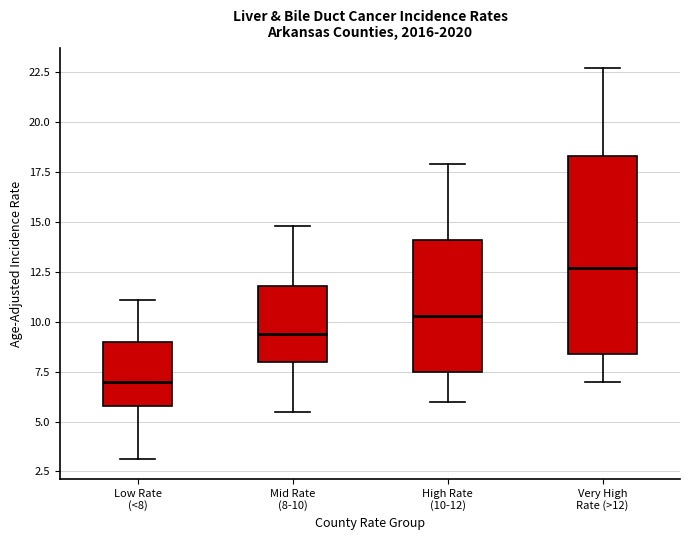

Where does the lower whisker of the box for High Rate (10-12) end on the y-axis? The values are not printed on the chart, so give them approximately, as read against the axis.

6.0